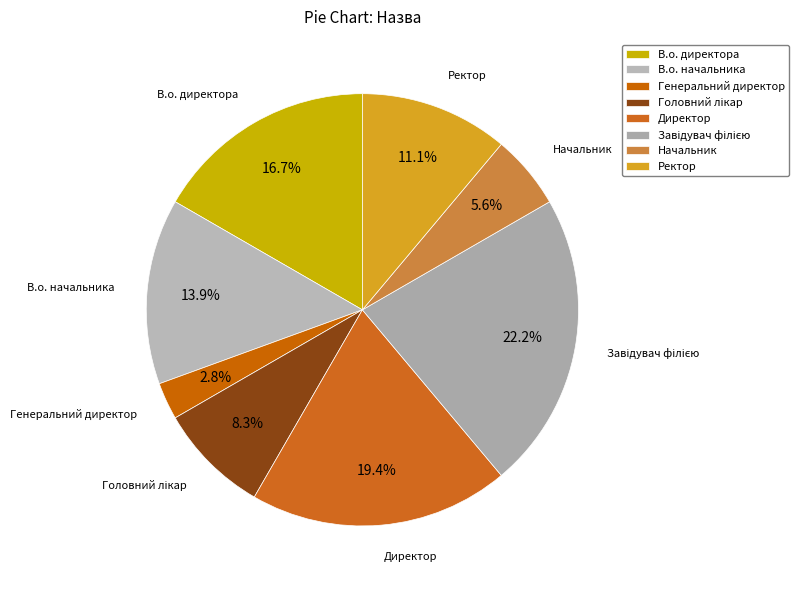

To the nearest percent, what is the difference between the largest and smallest slice percentages?

19%